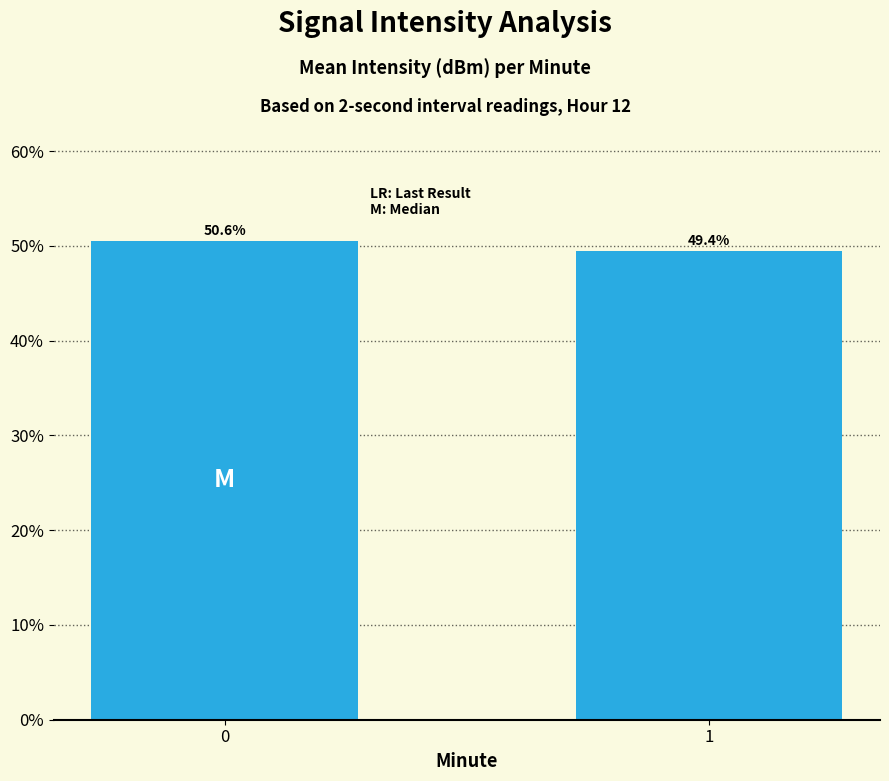

What is the sum of all values?

100.0